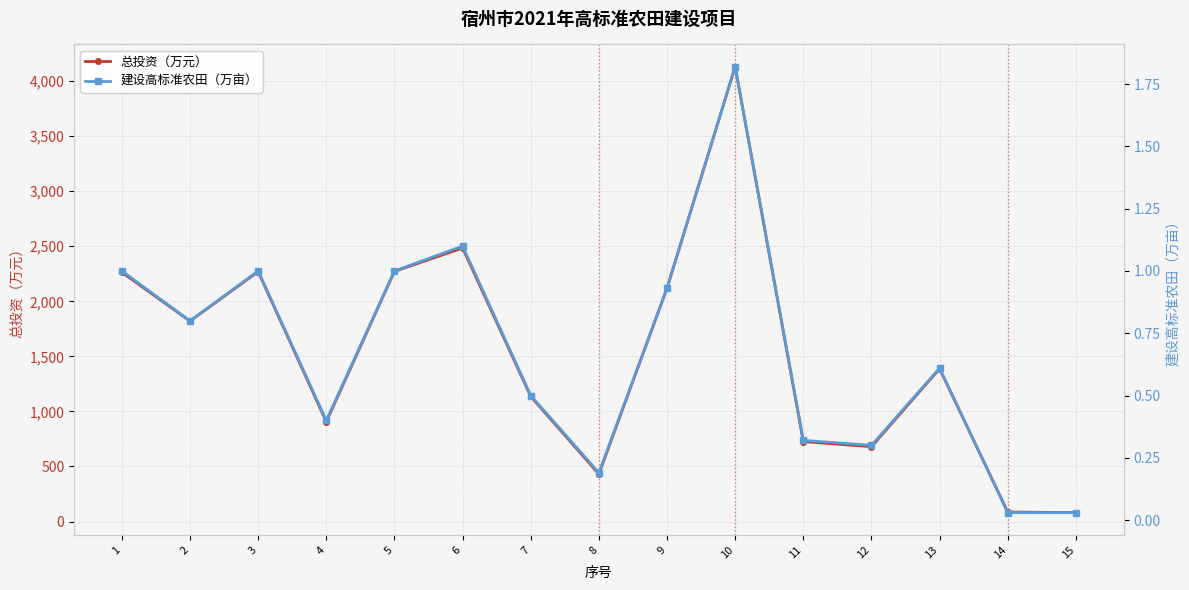

Is the value of 建设高标准农田（万亩） at 11 greater than the value of 总投资（万元） at 10?

No